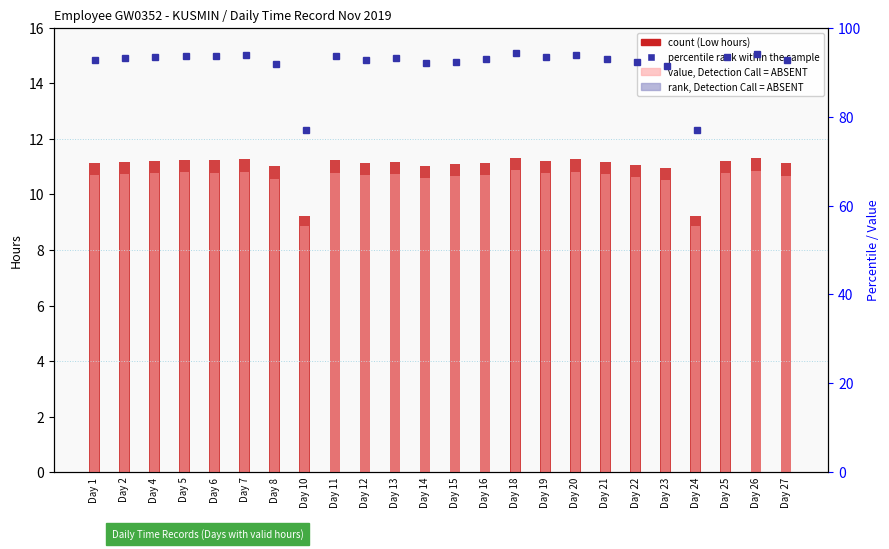

At Day 14, list the series in order from smallest to largest.

rank, Detection Call = ABSENT, Low (hours), value, Detection Call = ABSENT, percentile rank within the sample